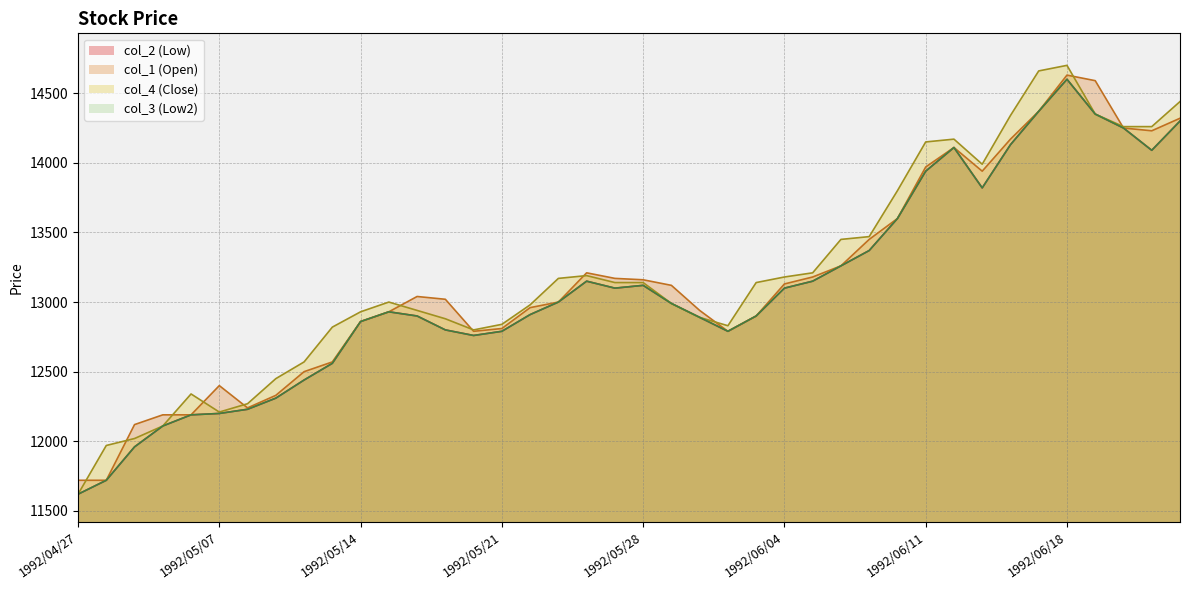

How many lines are shown in the chart?

4